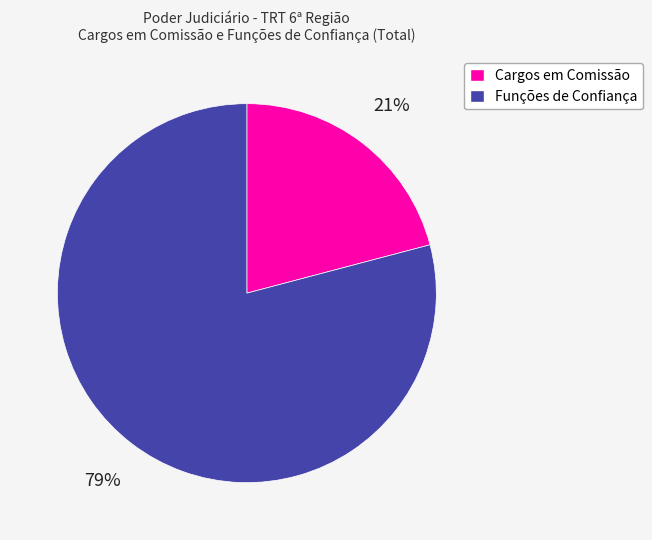

To the nearest percent, what percentage of the pie is Funções de Confiança?

79%